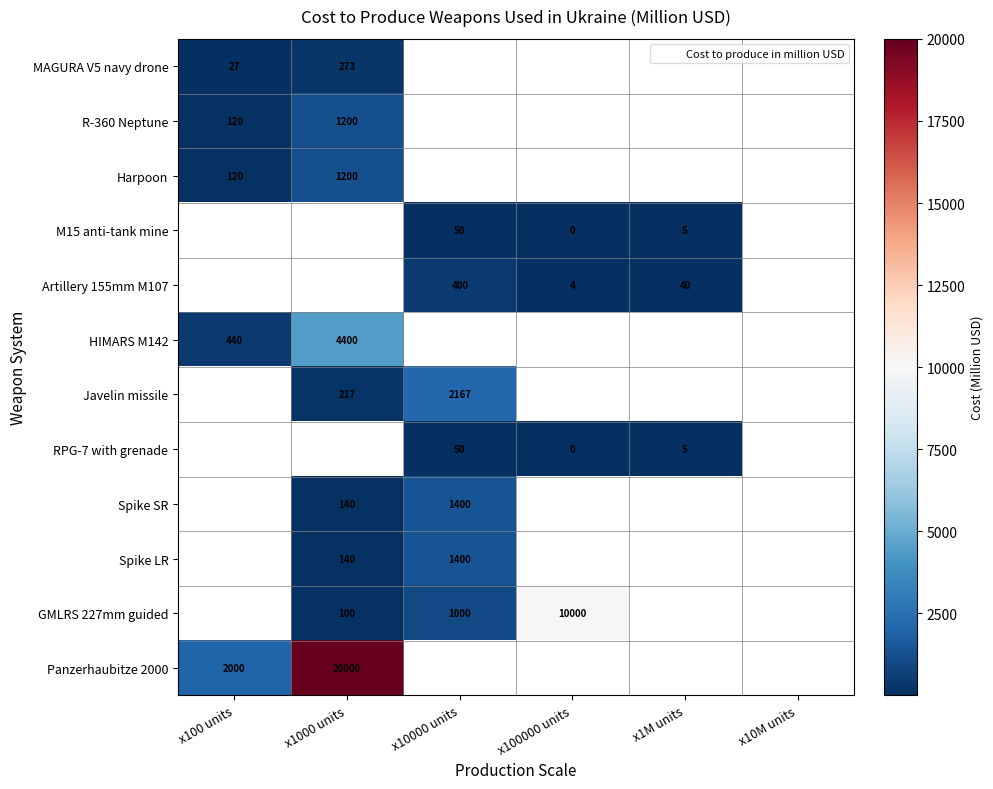

At how many categories does at least one series exceed 8176?

2